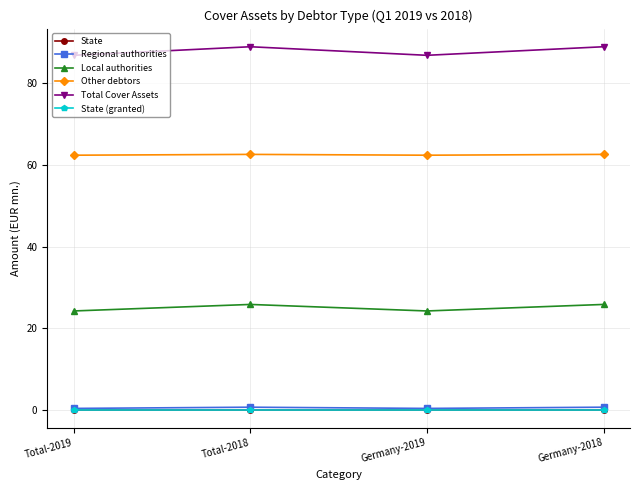

True or false: Local authorities and Total Cover Assets intersect in this chart.

False